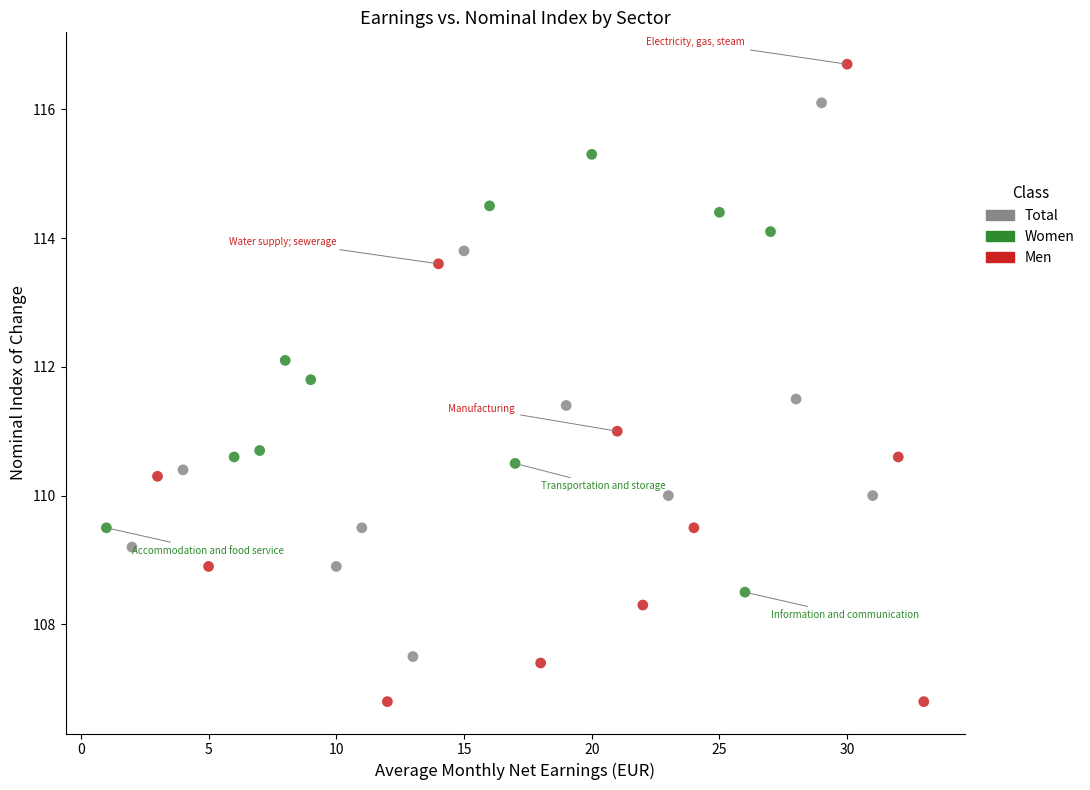

Which series contains the highest Y value?

Men